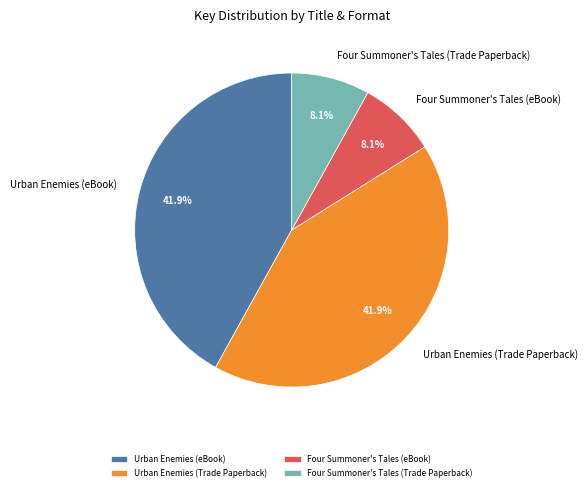

To the nearest percent, what portion does Urban Enemies (eBook) represent?

42%